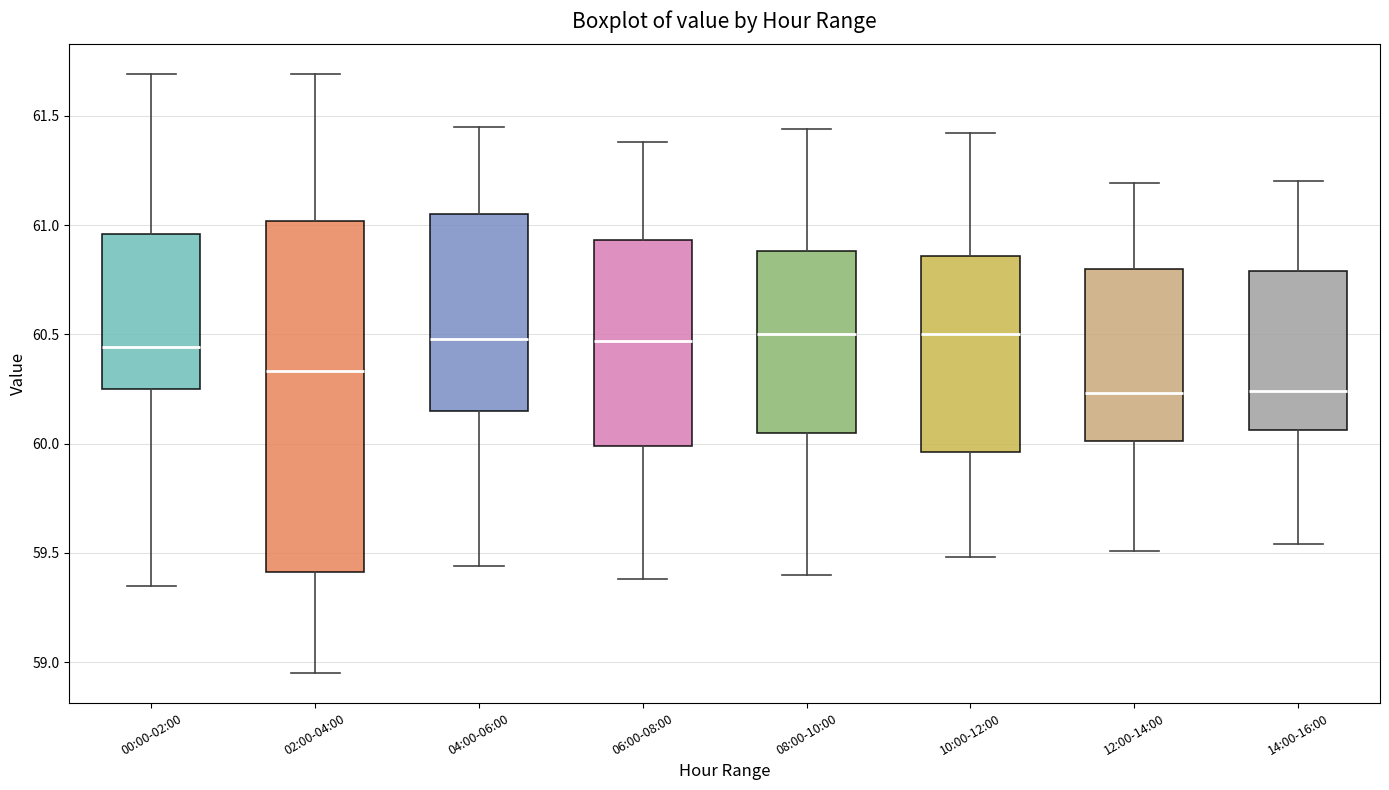

Reading left to right, transcribe this box plot: for each box, give where its median line is, the range the box spans, and where its two whiskers end, as read against the y-axis. The values are not printed on the chart, so give them approximately, as read against the axis.

00:00-02:00: median 60.45, box 60.25 to 60.95, whiskers 59.35 to 61.70
02:00-04:00: median 60.35, box 59.40 to 61.00, whiskers 58.95 to 61.70
04:00-06:00: median 60.50, box 60.15 to 61.05, whiskers 59.45 to 61.45
06:00-08:00: median 60.45, box 60.00 to 60.95, whiskers 59.40 to 61.40
08:00-10:00: median 60.50, box 60.05 to 60.90, whiskers 59.40 to 61.45
10:00-12:00: median 60.50, box 59.95 to 60.85, whiskers 59.50 to 61.40
12:00-14:00: median 60.25, box 60.00 to 60.80, whiskers 59.50 to 61.20
14:00-16:00: median 60.25, box 60.05 to 60.80, whiskers 59.55 to 61.20